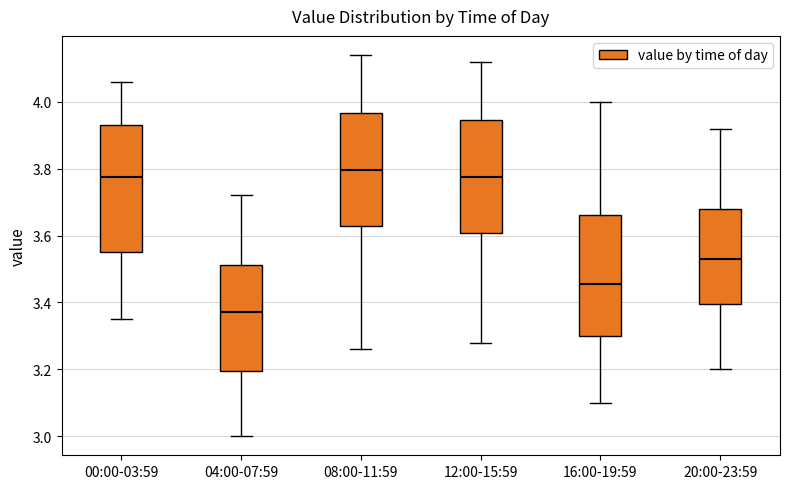

Which box has the highest median line?

08:00-11:59